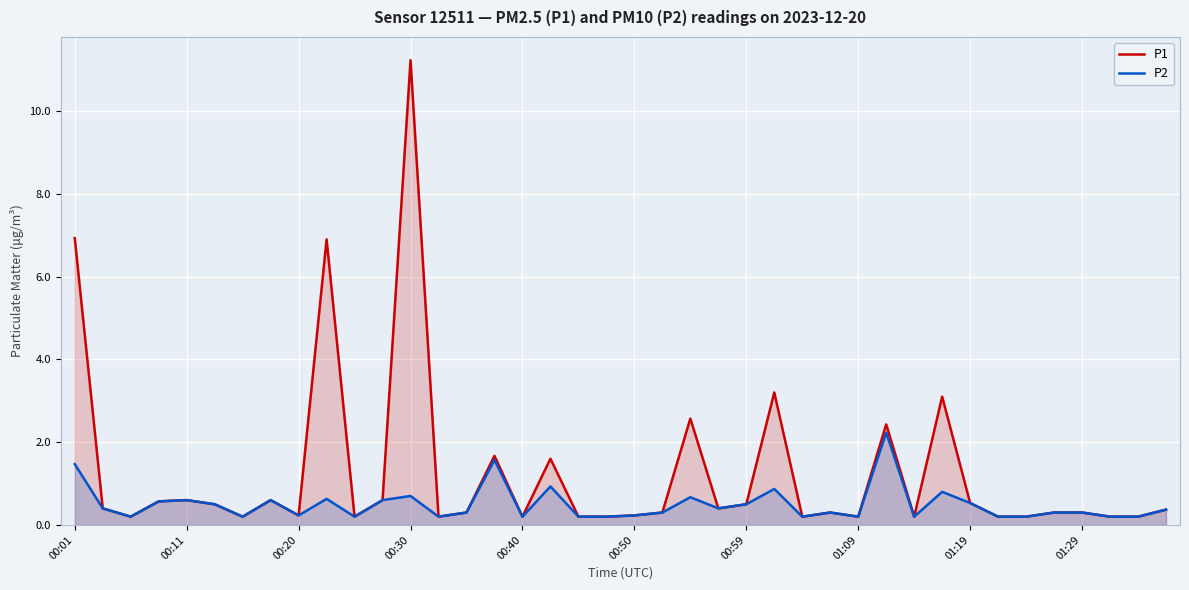

What is the lowest value of the P2 series?

0.2